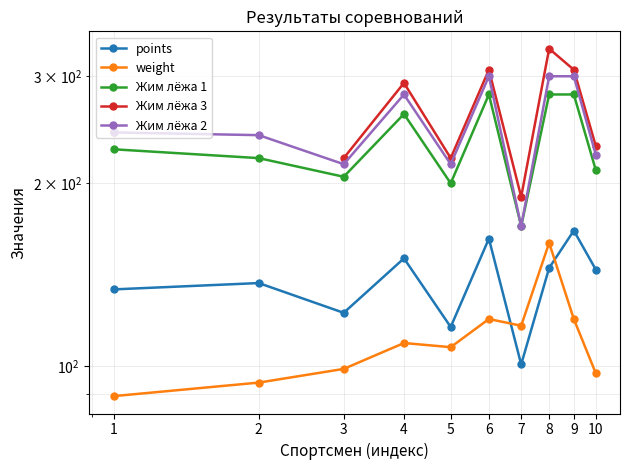

At which category does weight reach its first local peak?

4